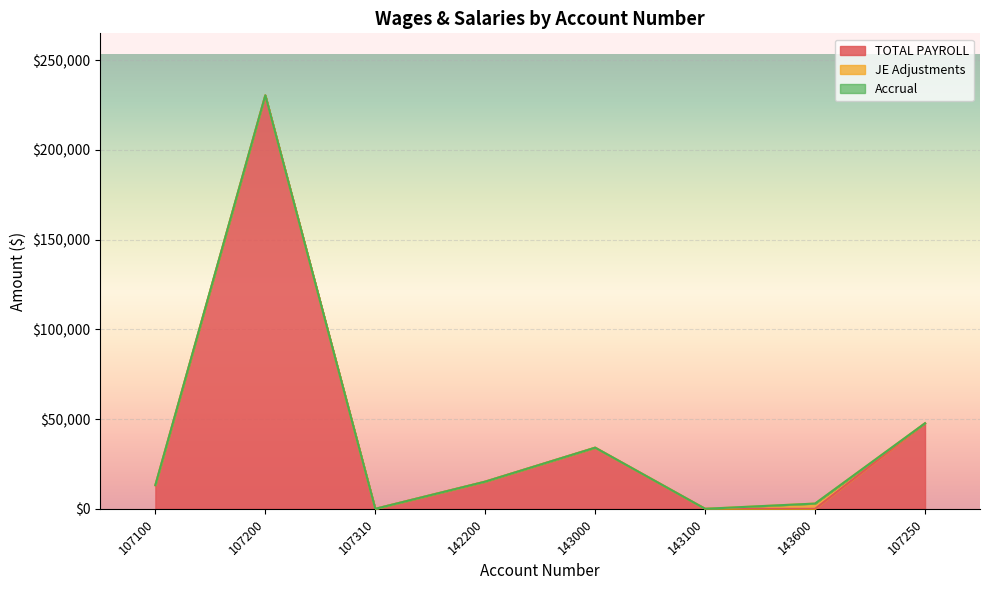

True or false: TOTAL PAYROLL and Accrual cross at least once.

False